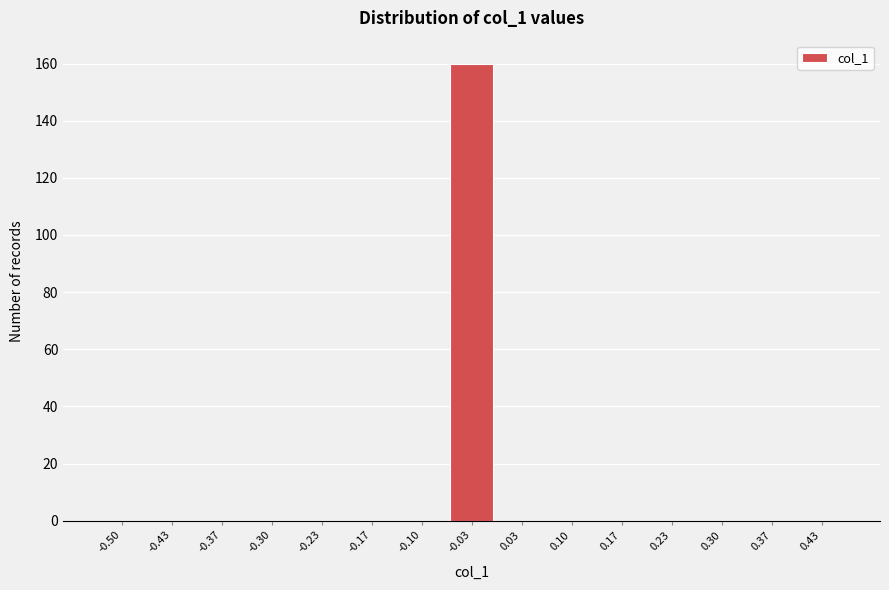

Reading left to right, extract all data points from this chart.

-0.50=0	-0.43=0	-0.37=0	-0.30=0	-0.23=0	-0.17=0	-0.10=0	-0.03=160	0.03=0	0.10=0	0.17=0	0.23=0	0.30=0	0.37=0	0.43=0